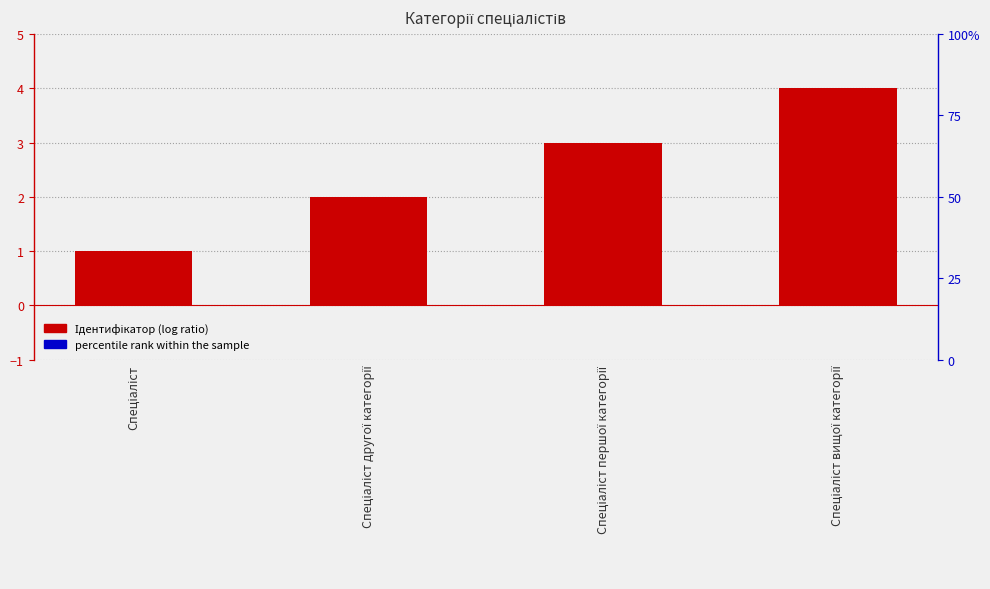

What is the sum of the values at Спеціаліст вищої категорії and Спеціаліст?

5